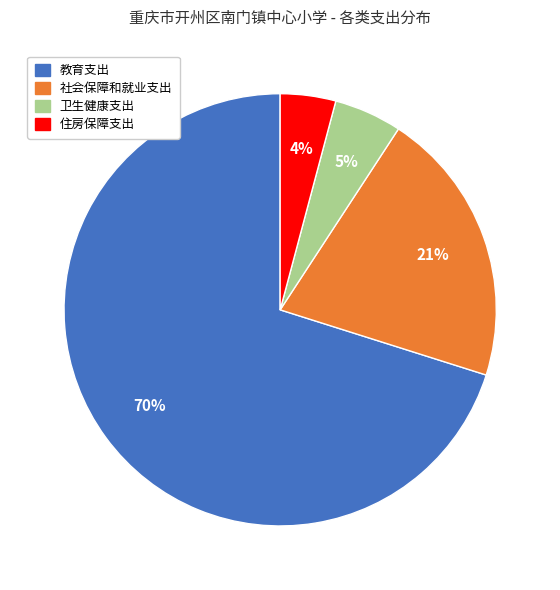

Rank the categories by value from lowest to highest.

住房保障支出, 卫生健康支出, 社会保障和就业支出, 教育支出